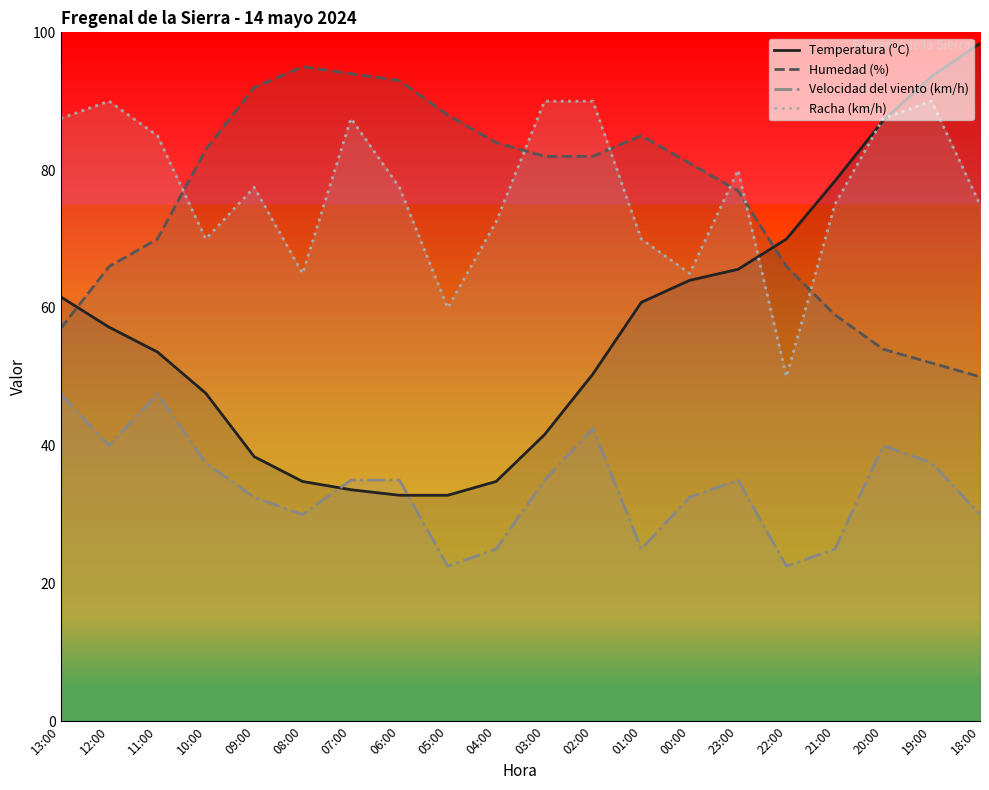

What is the sum of the Temperatura (ºC) values at 21:00 and 02:00?

128.8